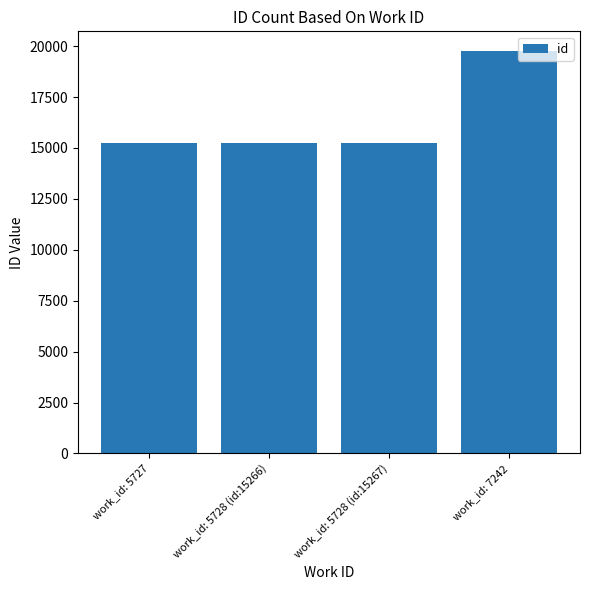

What is the difference between the second highest and minimum values?

2